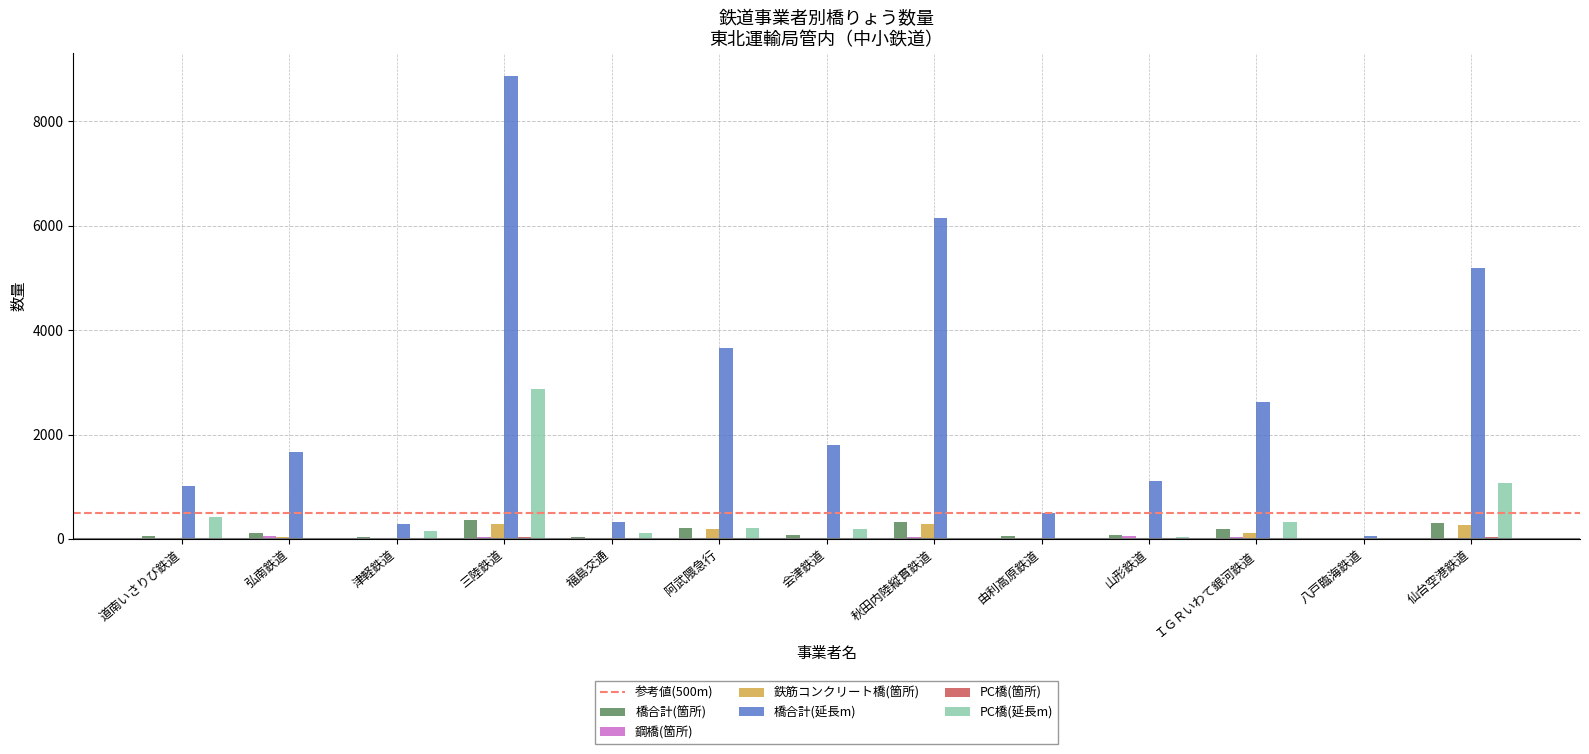

How many distinct data groups are displayed?

6